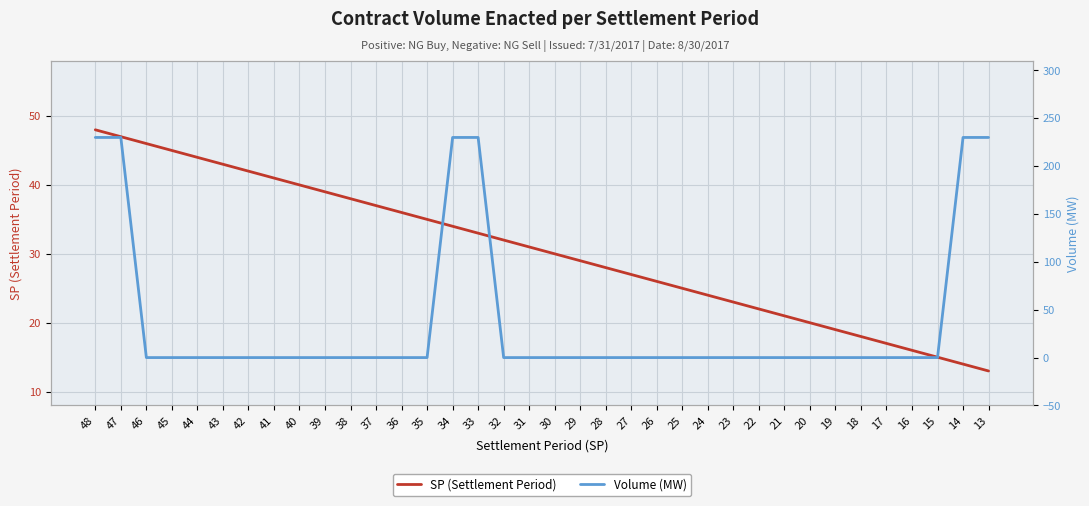

Which has a higher value, 35 or 27?

35